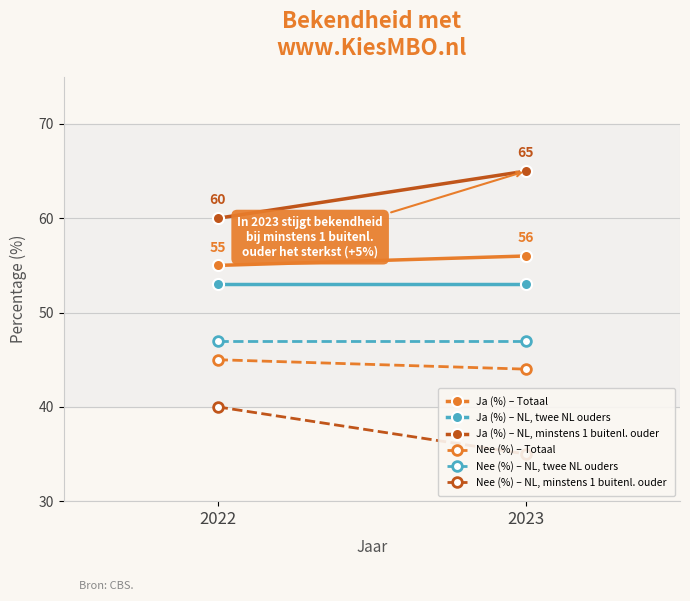

Which category has the lowest value in the Nee (%) – NL, twee NL ouders series?

2022